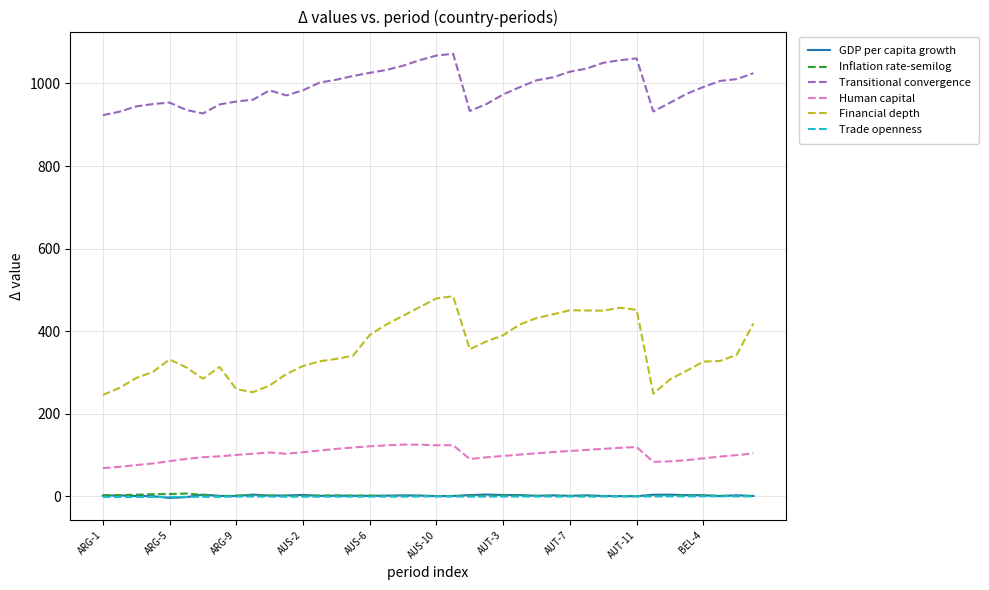

True or false: Inflation rate-semilog and Financial depth cross at least once.

False